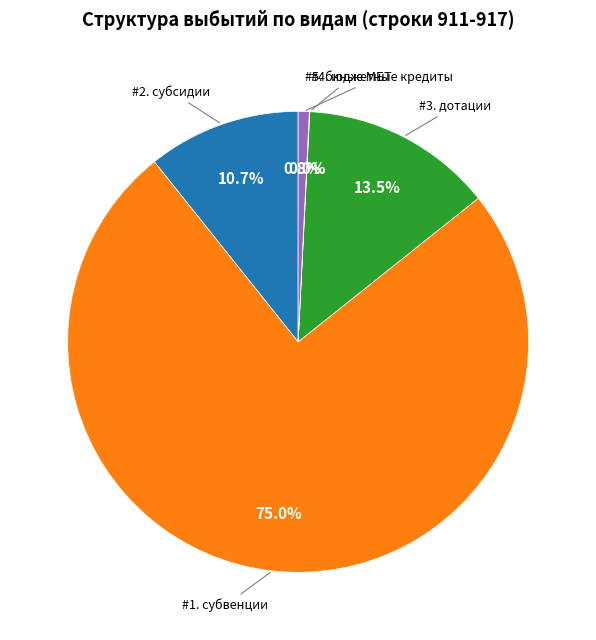

Does any single category account for the majority?

Yes